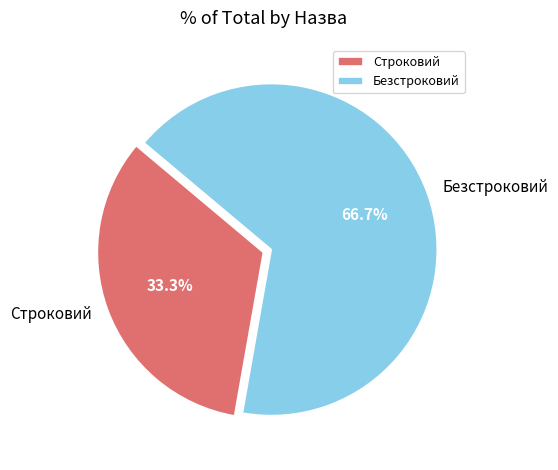

To the nearest percent, what is the combined percentage of Строковий and Безстроковий?

100%